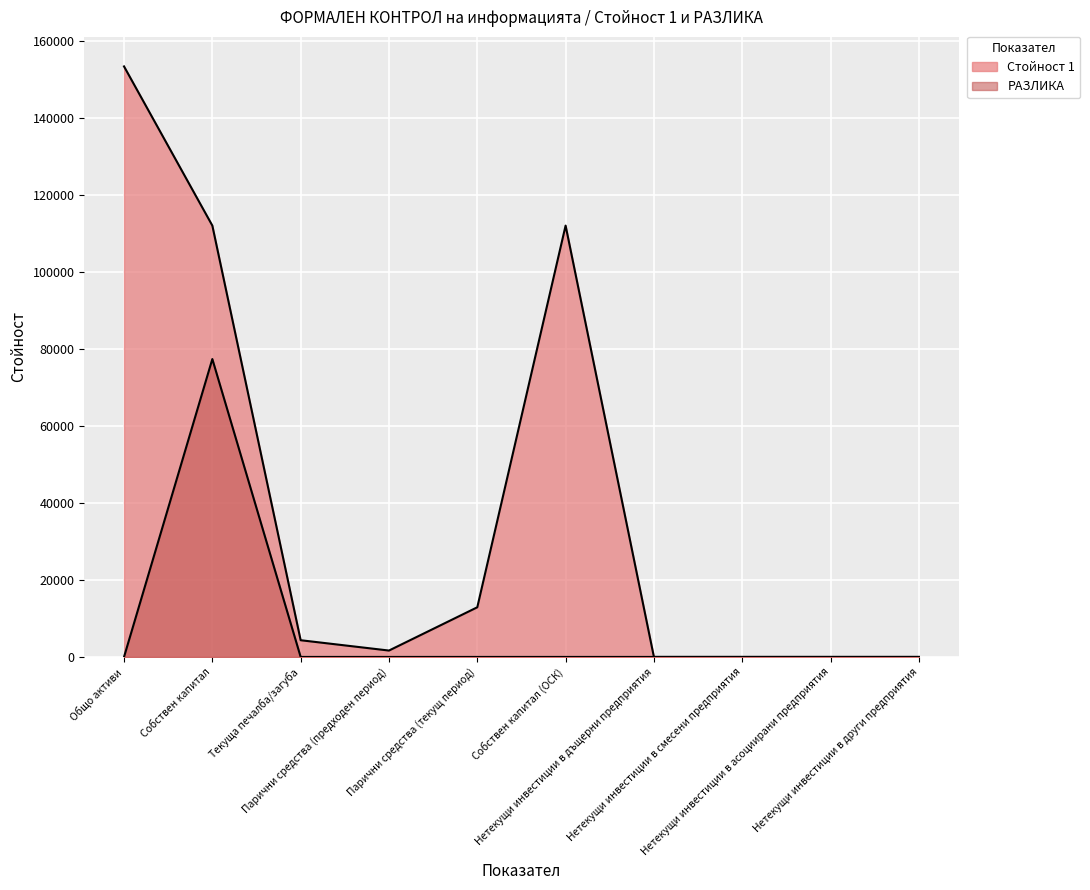

How many series are shown in this chart?

2